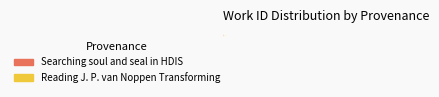

How many segments does this pie chart have?

2